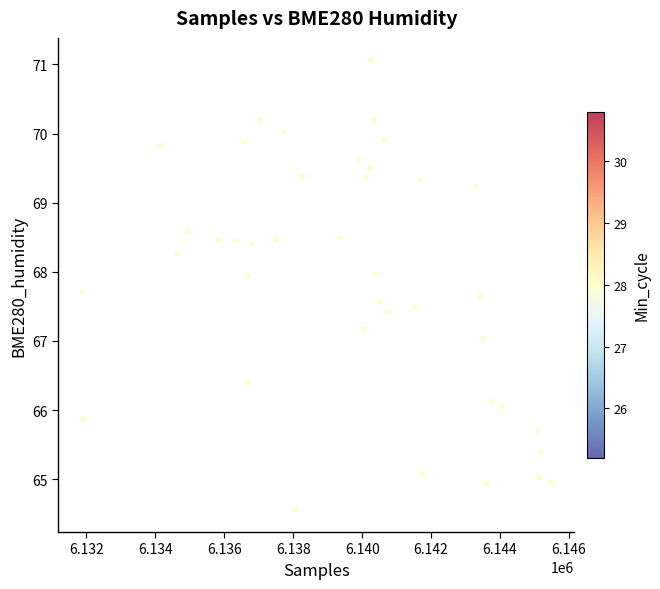

What is the range of Y values (max minus min)?

6.5